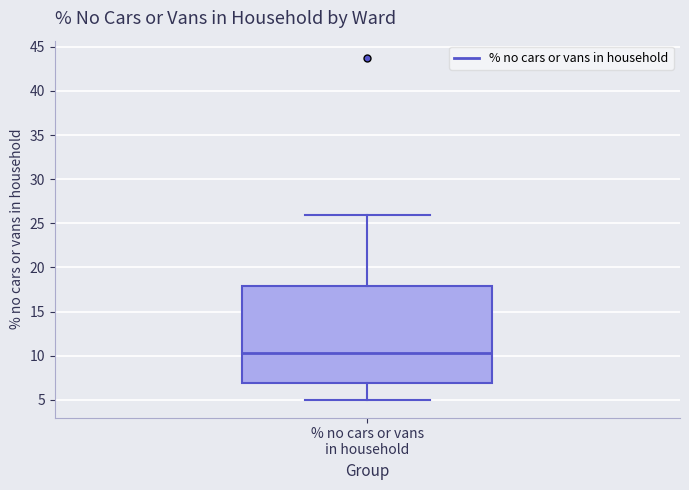

Transcribe this box plot: give where the median line is, the range the box spans, and where the two whiskers end, as read against the y-axis. The values are not printed on the chart, so give them approximately, as read against the axis.

median 10.5, box 7.0 to 18.0, whiskers 5.0 to 26.0